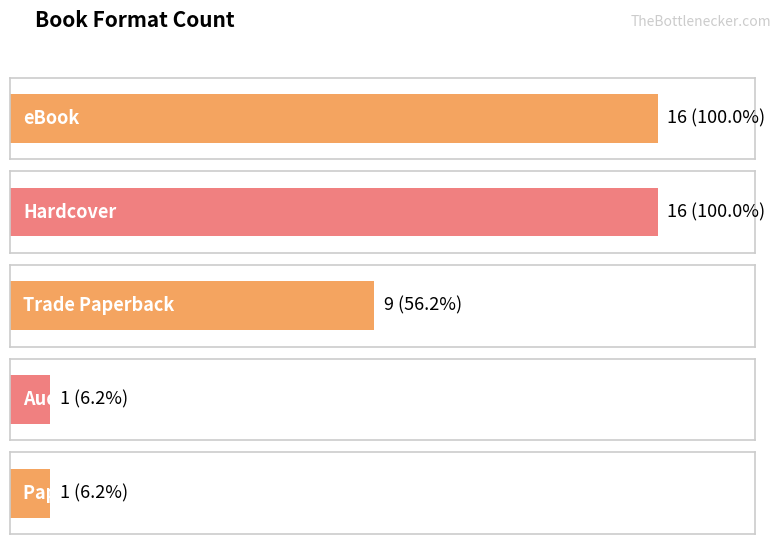

Which label corresponds to the smallest value in the chart?

Paper Over Board